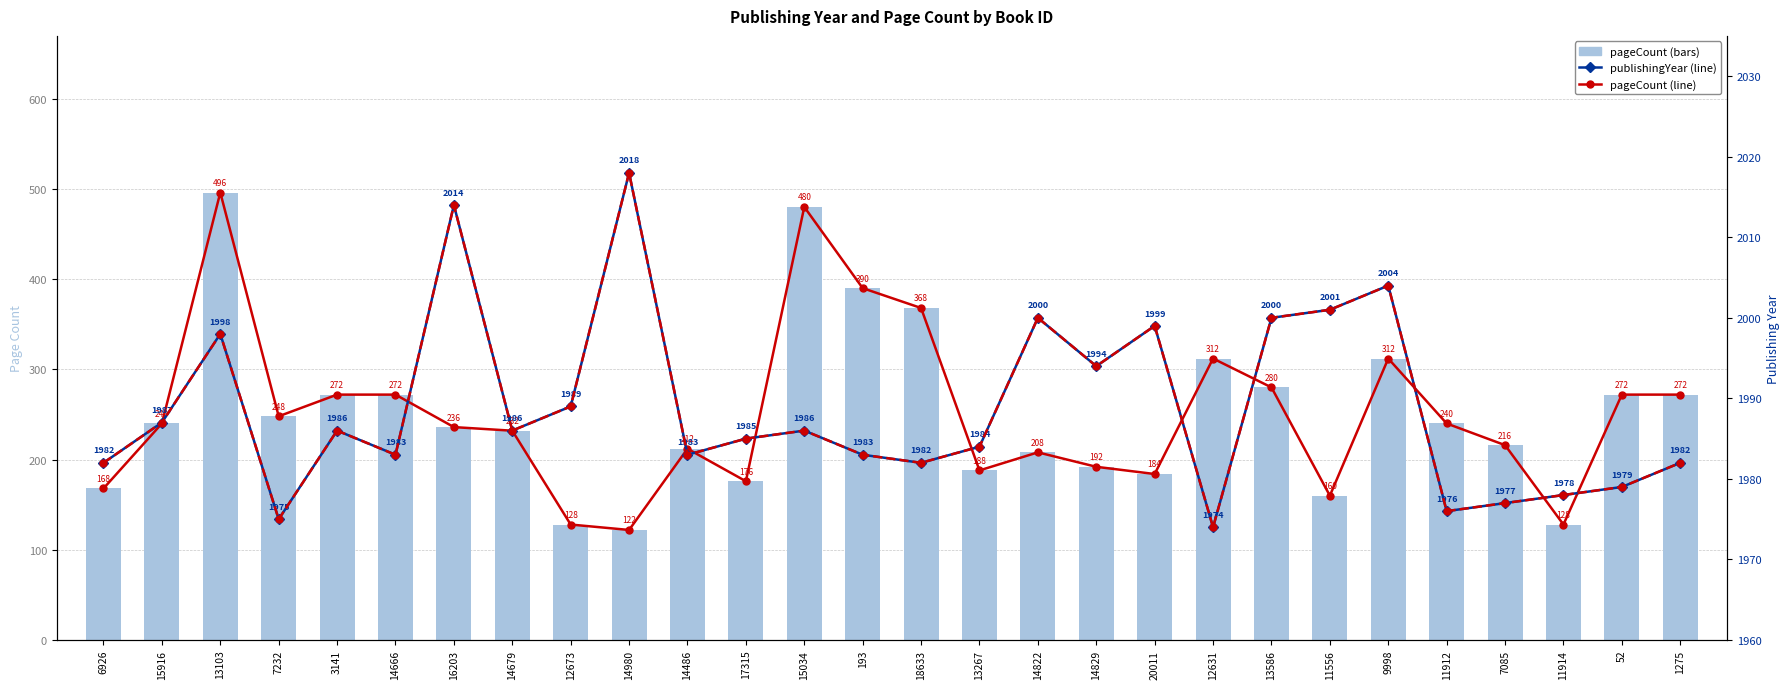

Rank the categories by publishingYear (alt) value from highest to lowest.

14980, 16203, 9998, 11556, 14822, 13586, 20011, 13103, 14829, 12673, 15916, 3141, 14679, 15034, 17315, 13267, 14666, 14486, 193, 6926, 18633, 1275, 52, 11914, 7085, 11912, 7232, 12631